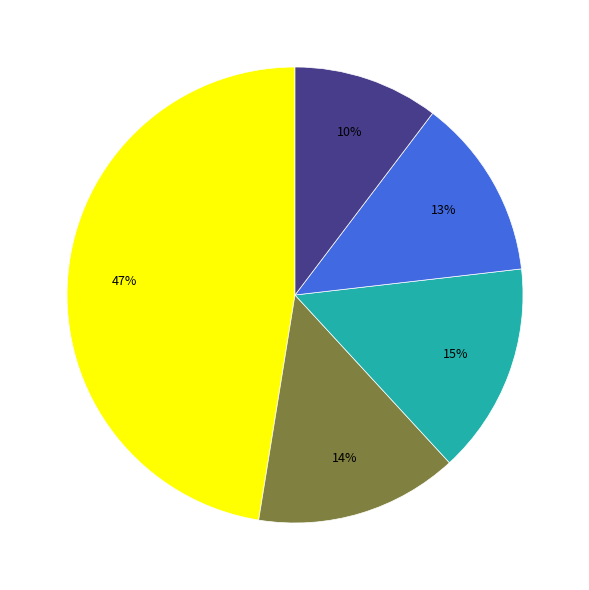

To the nearest percent, what is the average slice percentage?

20%